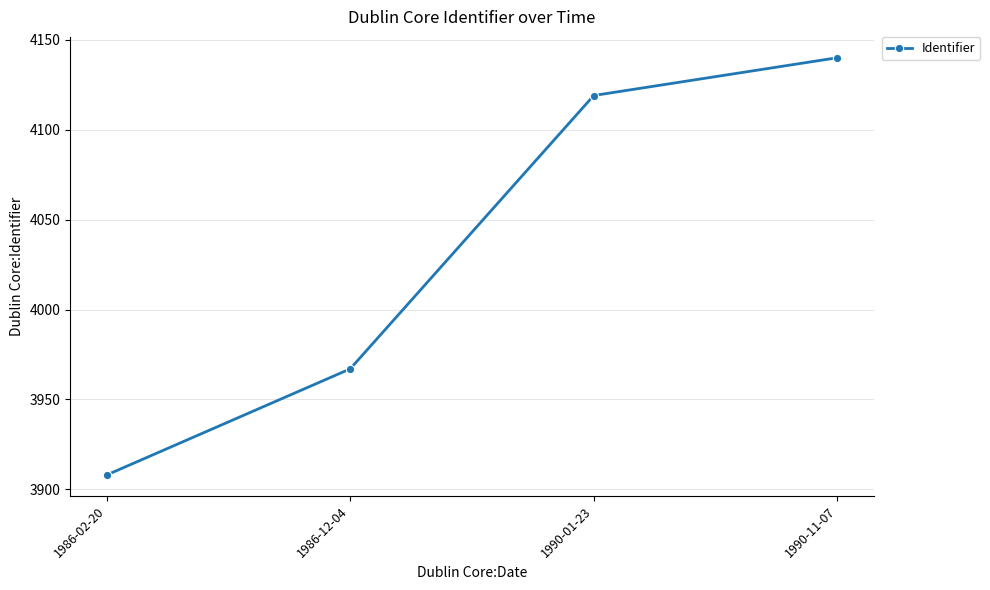

The chart shows a value of 1573 at 1990-11-07. True or false?

False